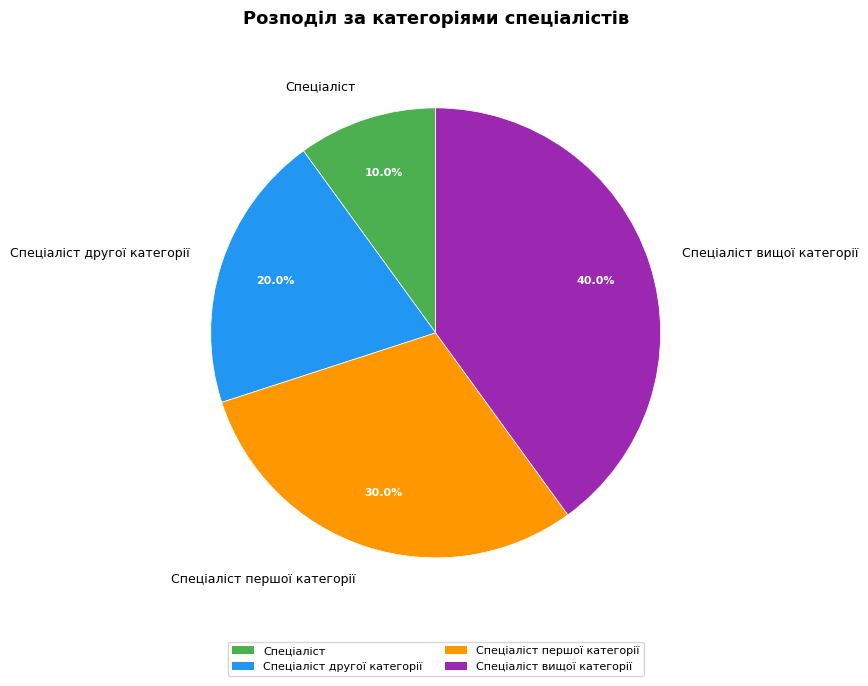

Does any single category account for the majority?

No